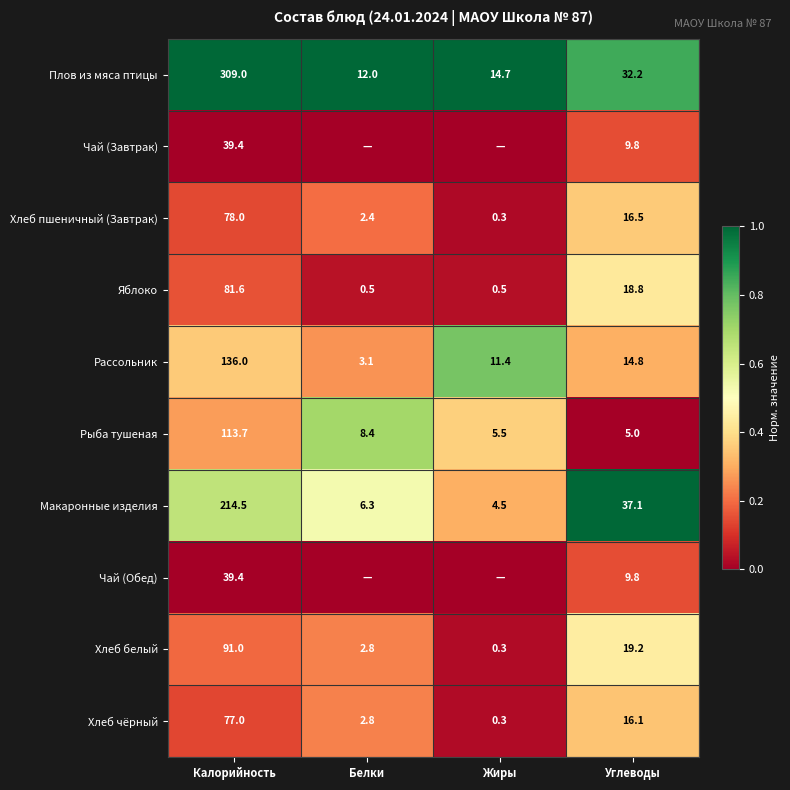

What is the difference between the maximum and minimum values in the Хлеб белый series?

90.7